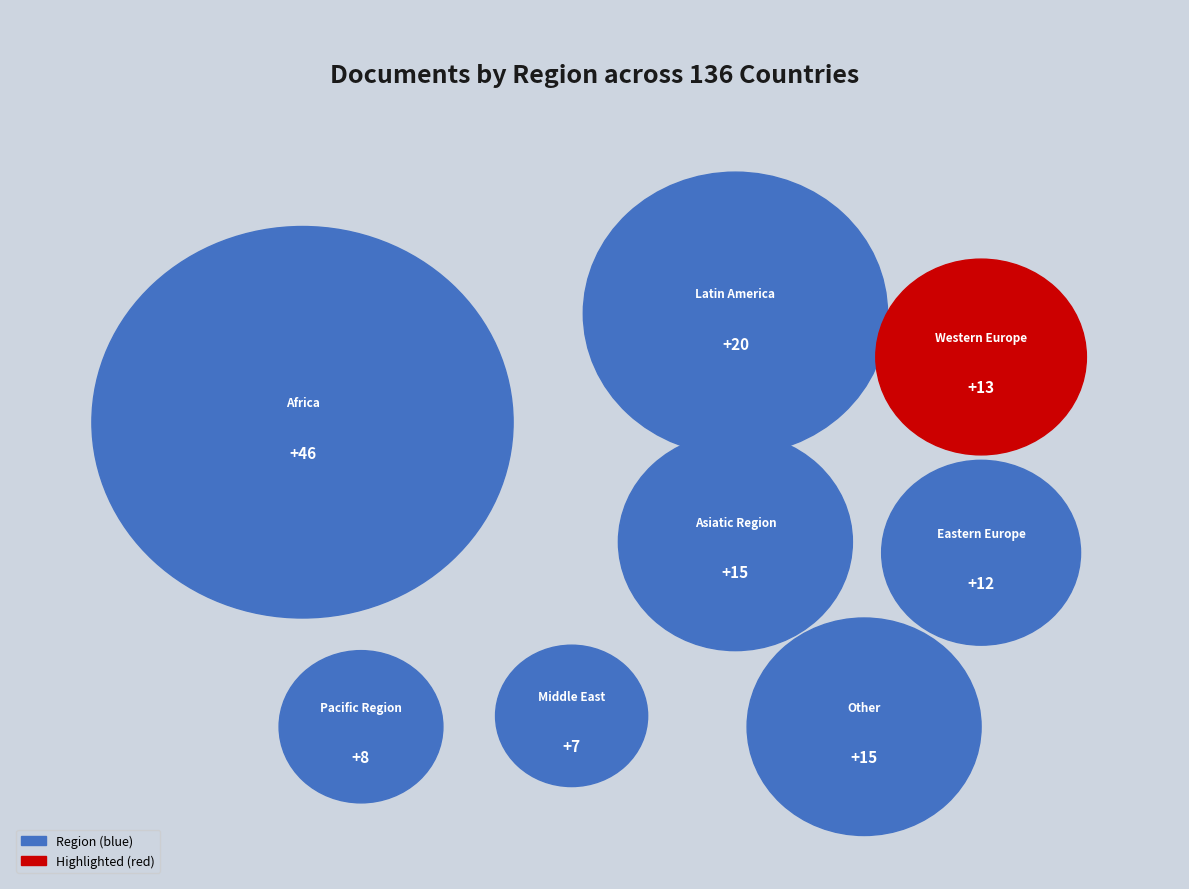

Combined, what portion of the pie is Other and Pacific Region?

16.9%